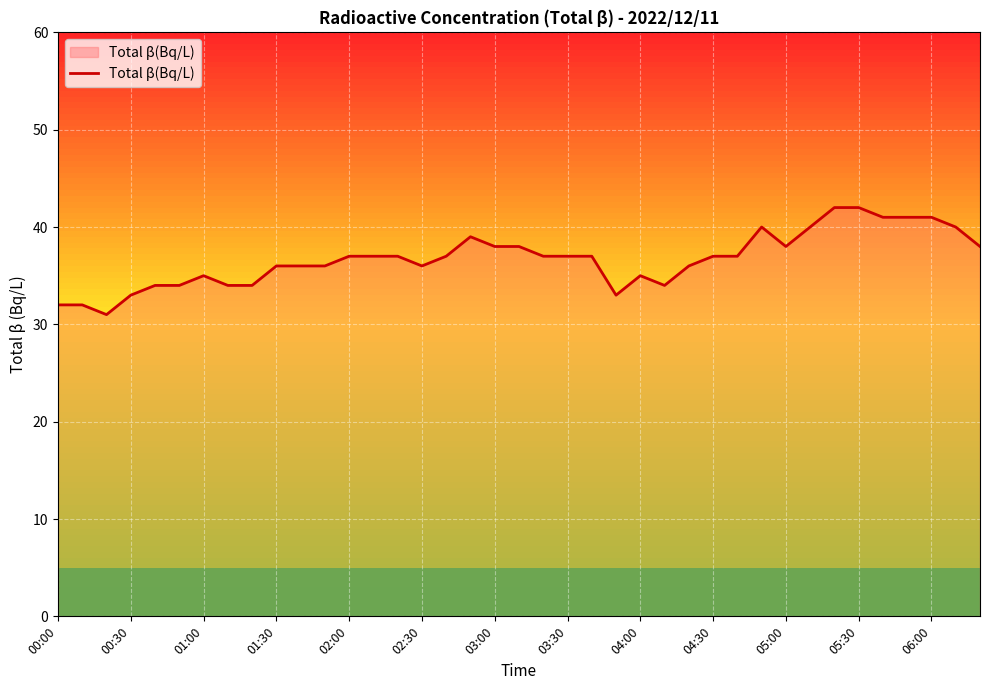

What is the minimum value shown in the chart?

31